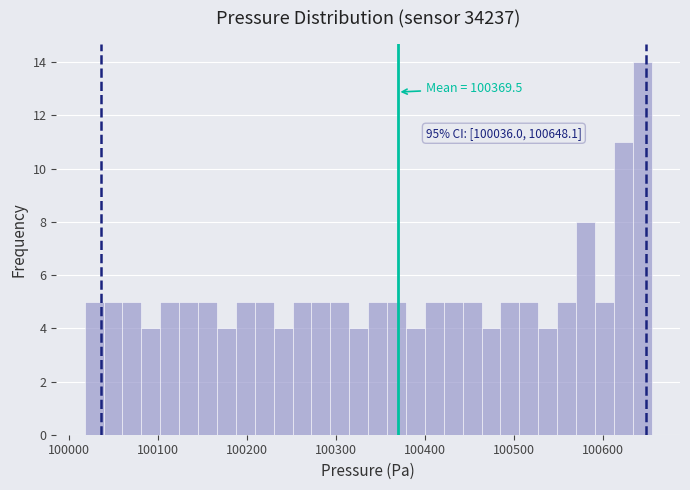

Around what value on the x-axis is the tallest bar? Give the approximate position of its centre, as read against the axis.

100640